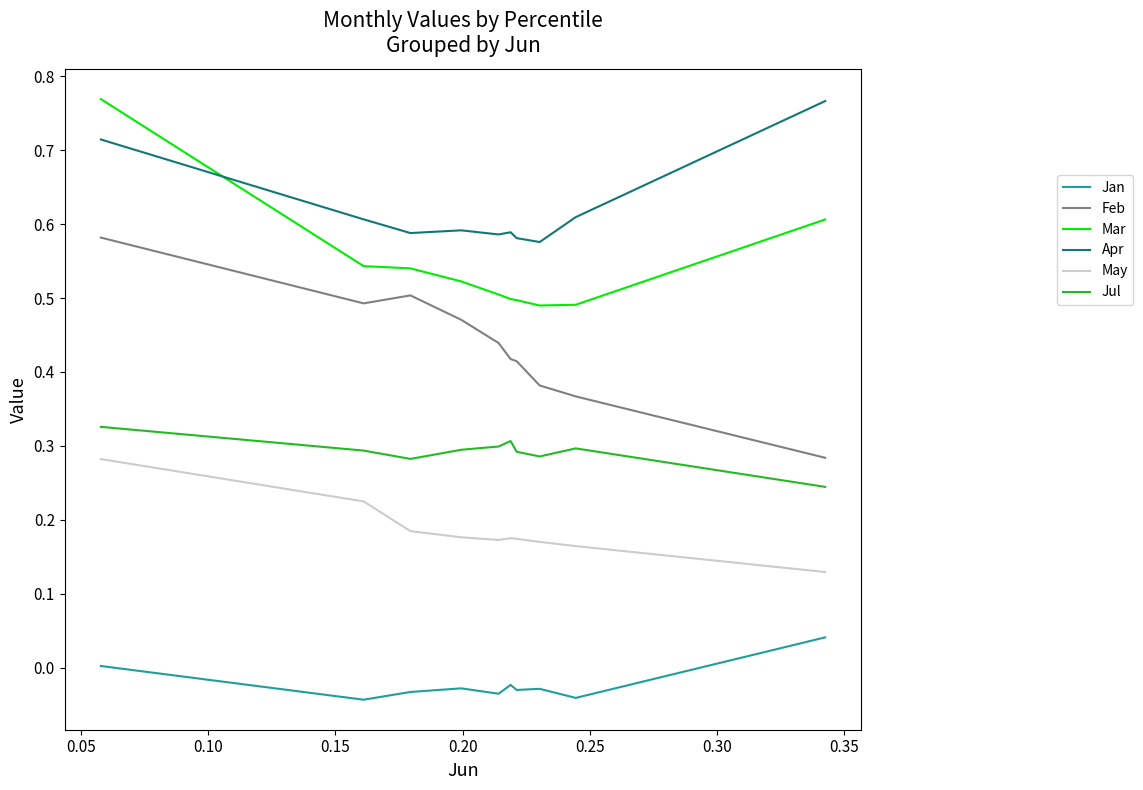

True or false: Jul and May cross at least once.

False